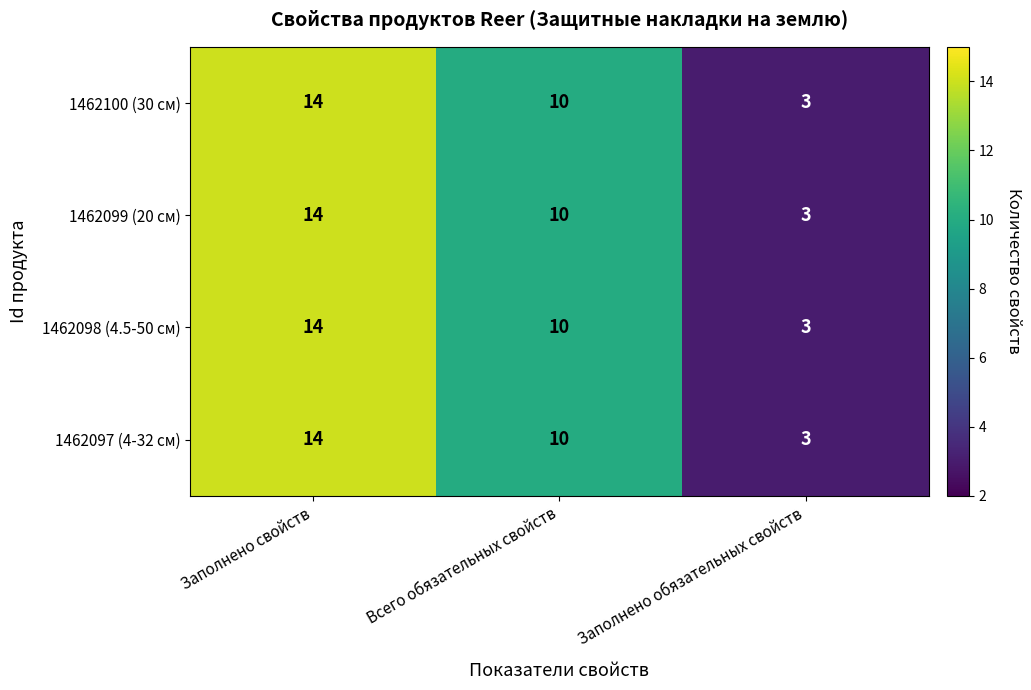

The value of 1462097 (4-32 см) at Заполнено свойств is 20. True or false?

False